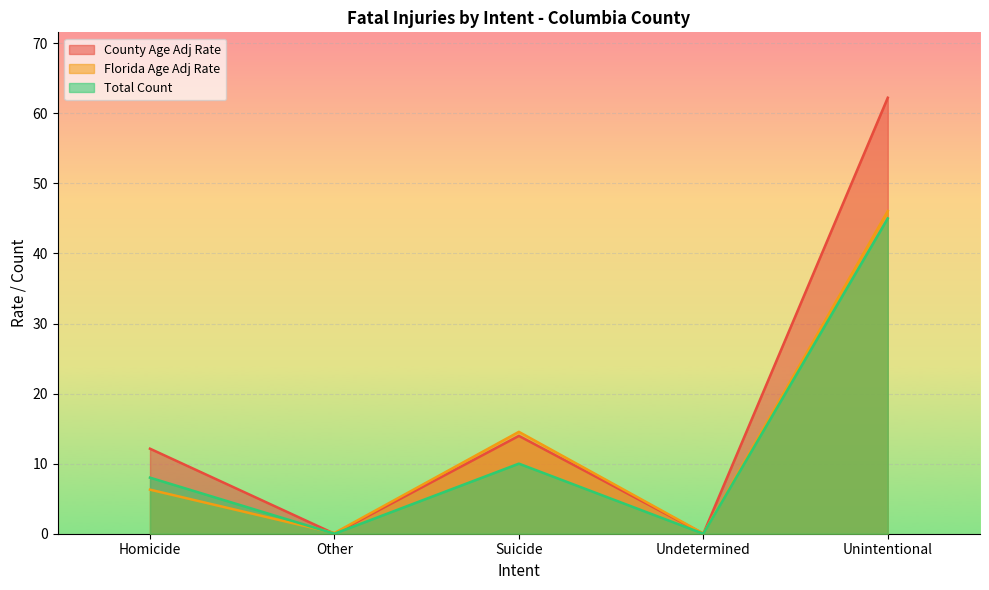

At which label is County Age Adj Rate closest to 31?

Suicide